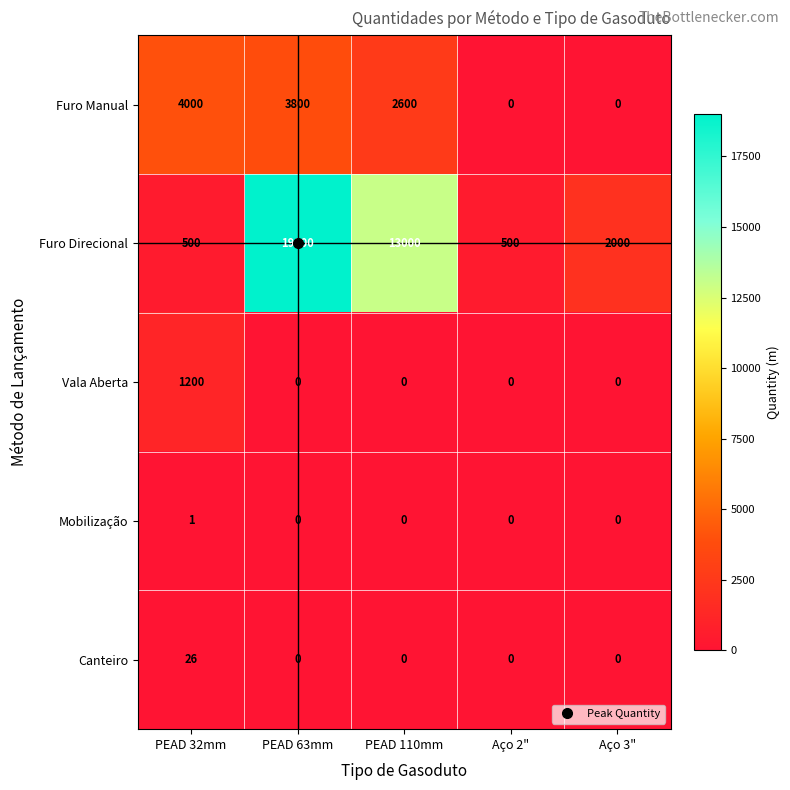

Read the Furo Direcional value at PEAD 63mm, to the nearest 100.

19000